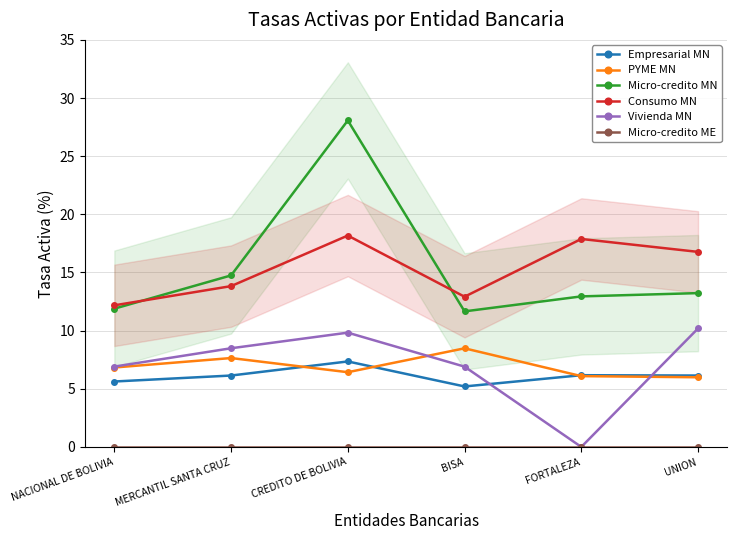

What is the difference between the maximum and minimum values in the PYME MN series?

2.5